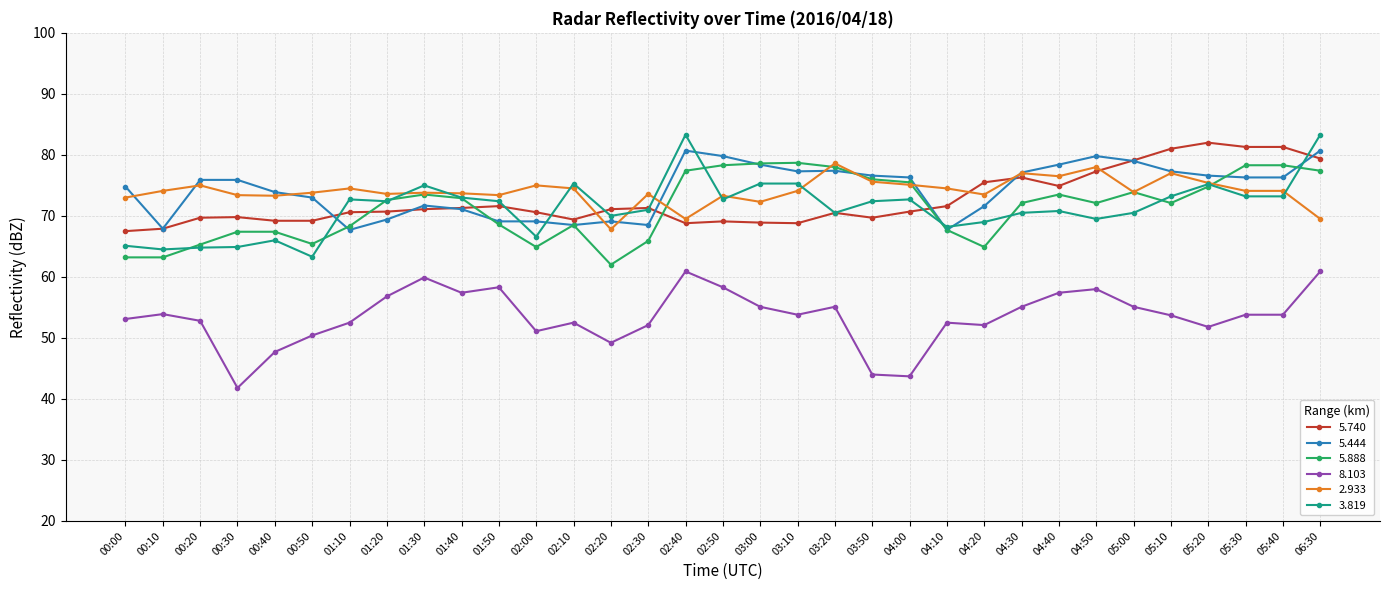

True or false: 8.103 has more than 2 interior local peaks.

True